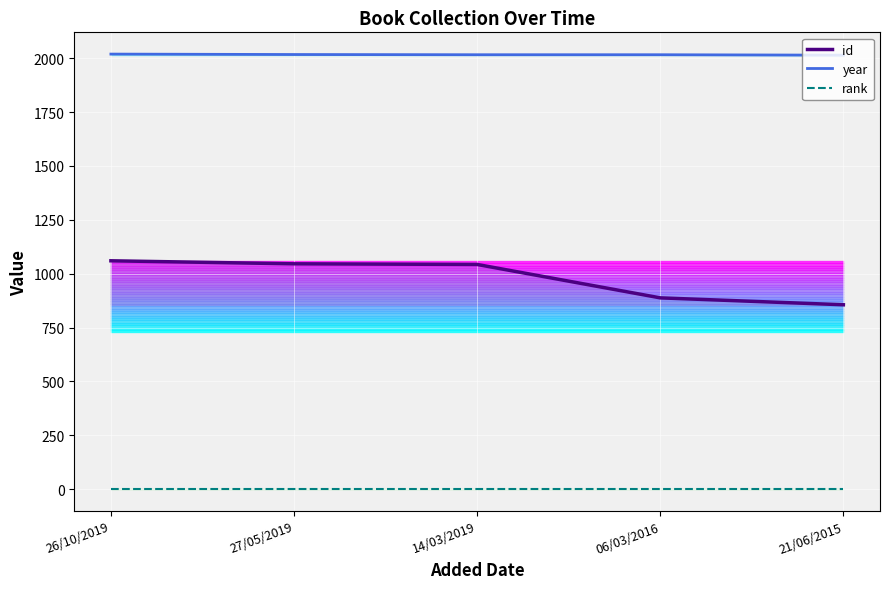

What is the approximate value of rank at 27/05/2019?

1